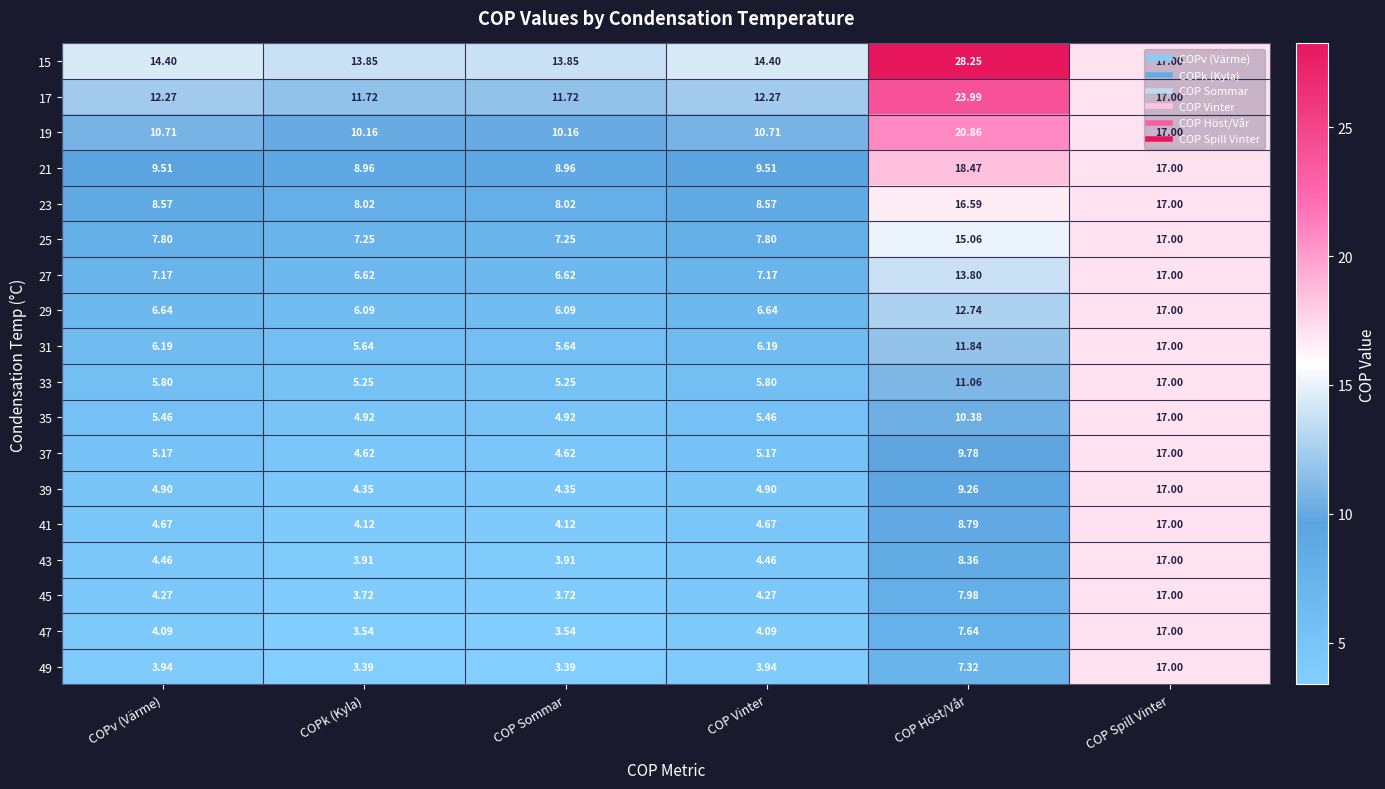

Where is 17 nearest to the value 17?

COP Spill Vinter